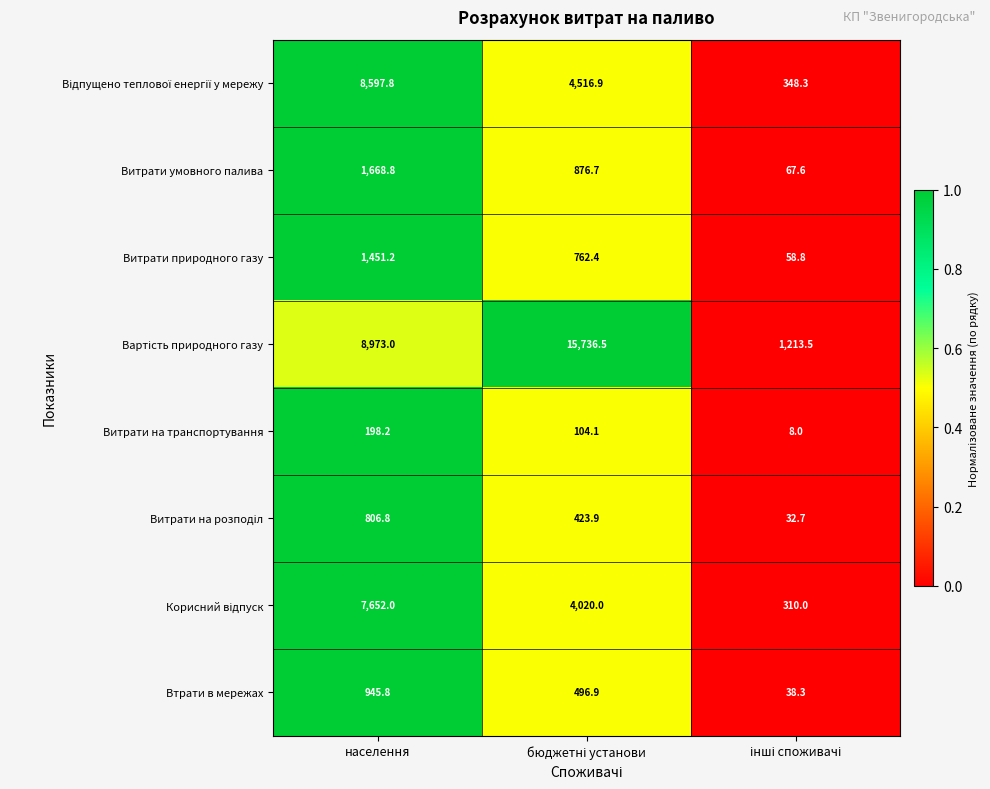

What is the difference between the second highest and minimum values in the Втрати в мережах series?

458.6